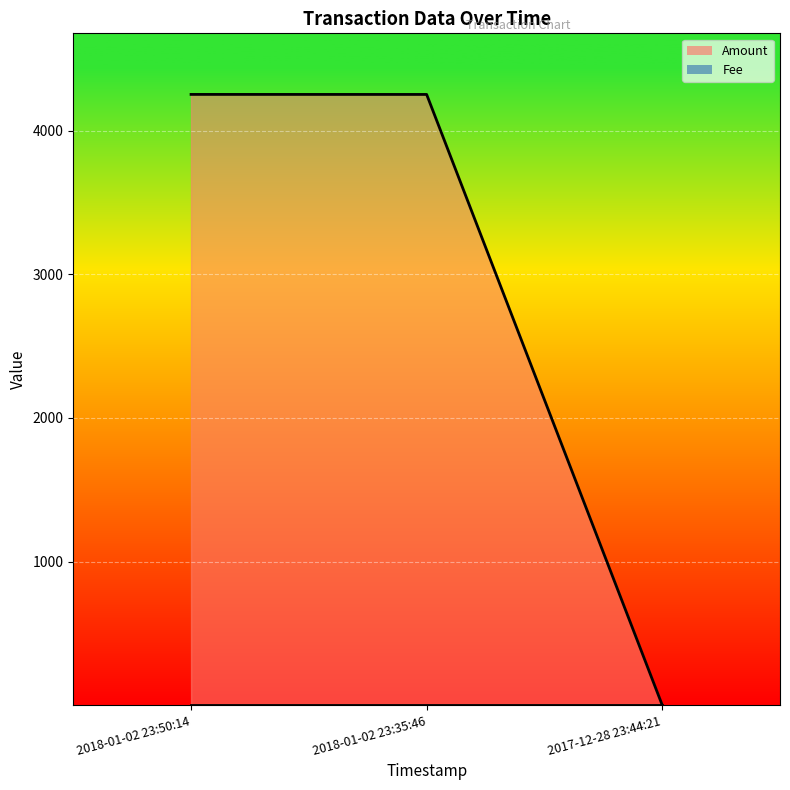

Is it true that the value at 2017-12-28 23:44:21 is 1.2?

True